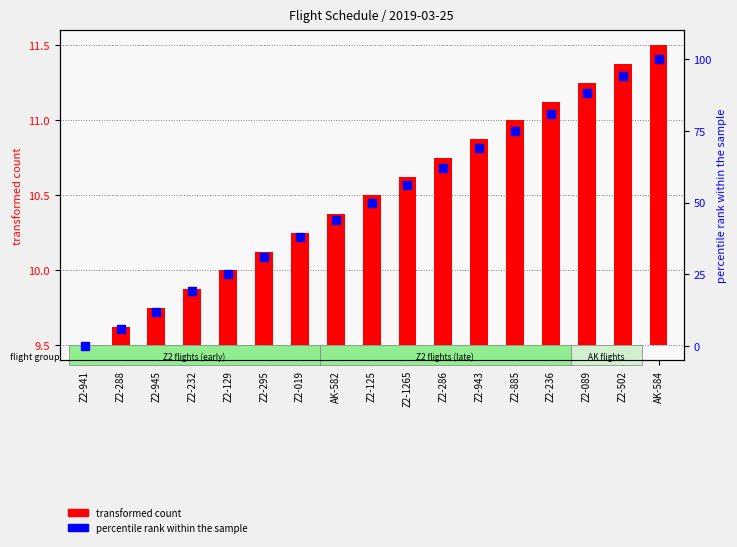

Is the value of transformed count at Z2-232 greater than the value of percentile rank within the sample at Z2-945?

No